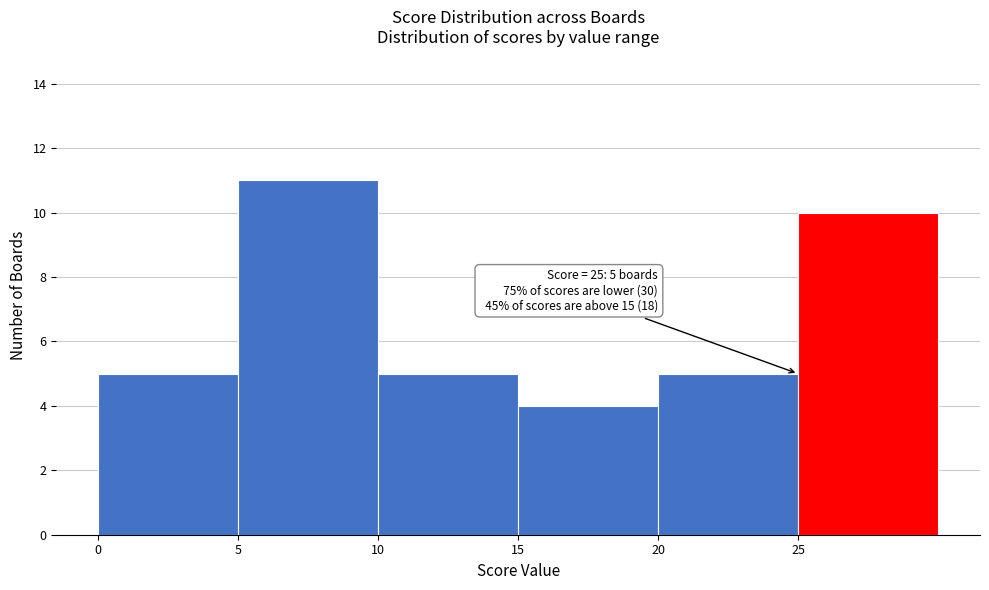

Which range on the x-axis has the tallest bar?

5 to 10